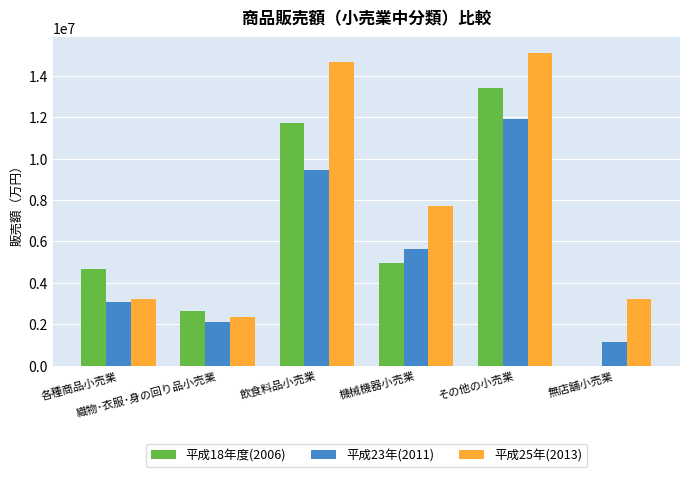

Which series has the largest total across all categories?

平成25年(2013)